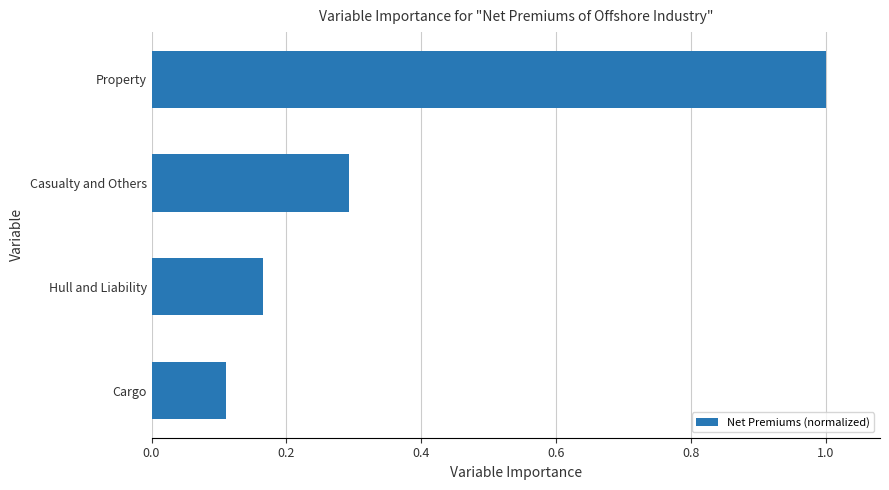

What is the sum of all values?

1.6